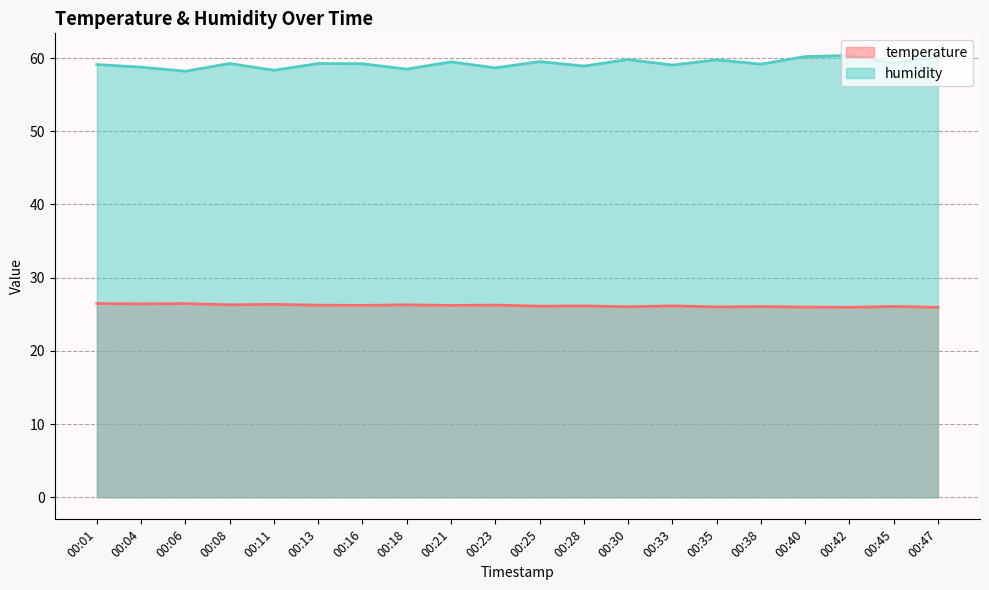

True or false: humidity and temperature cross at least once.

False